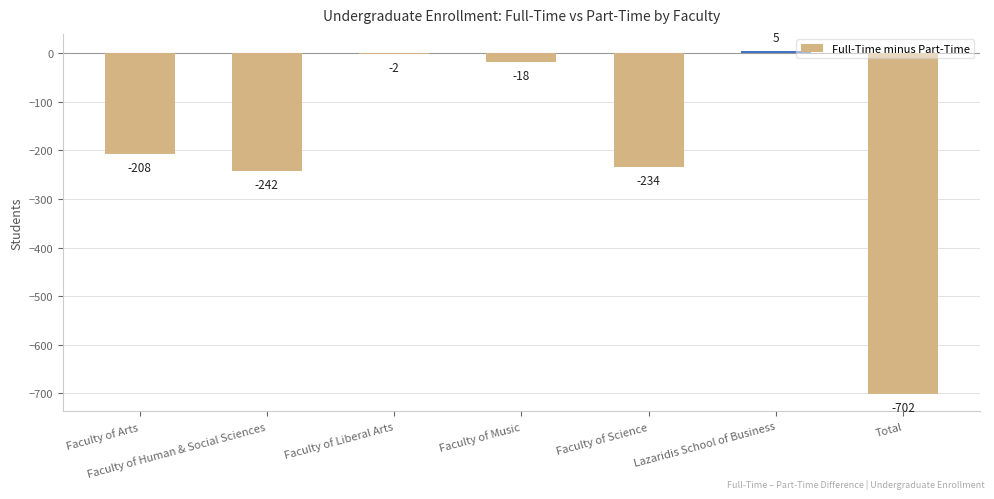

True or false: the data shows -312 at Faculty of Arts.

False